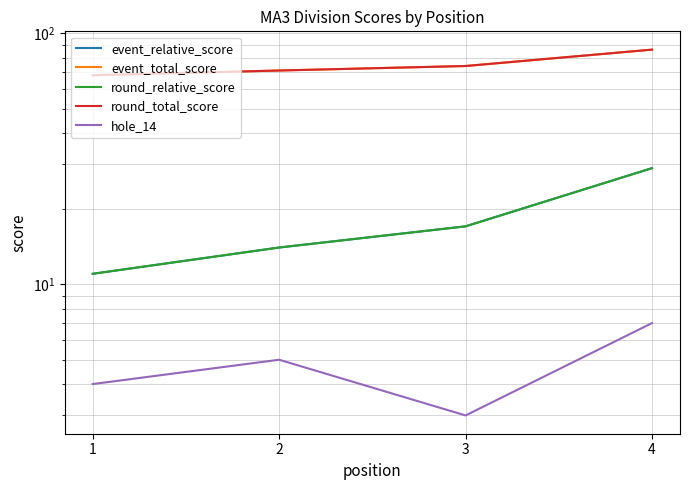

How many values in the round_total_score series exceed 74?

1